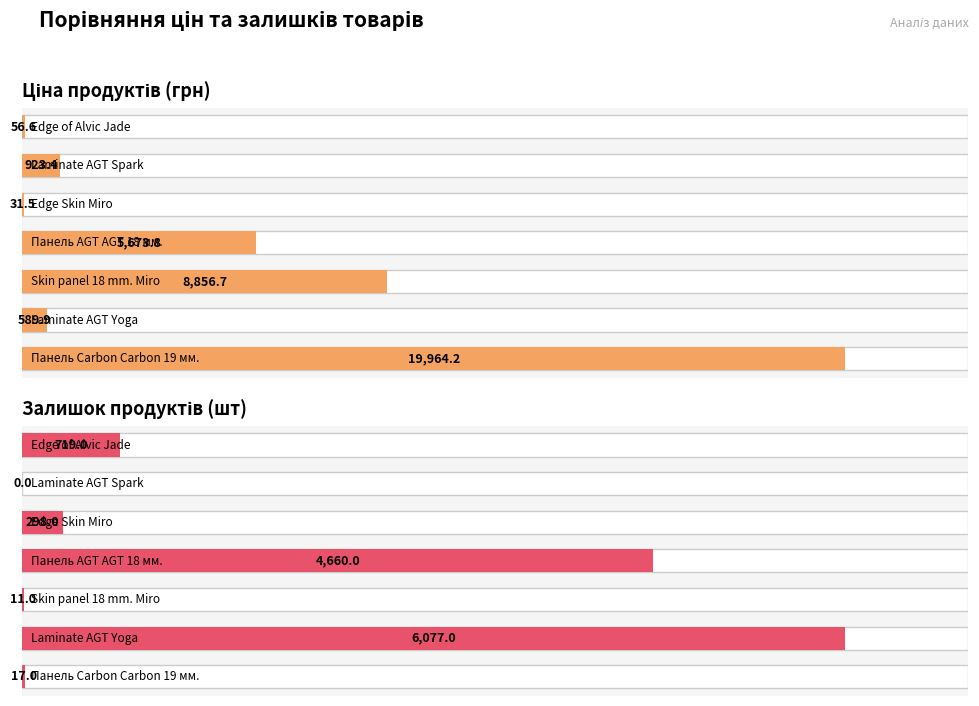

What value does the Залишок series have at Laminate AGT Yoga?

6077.0